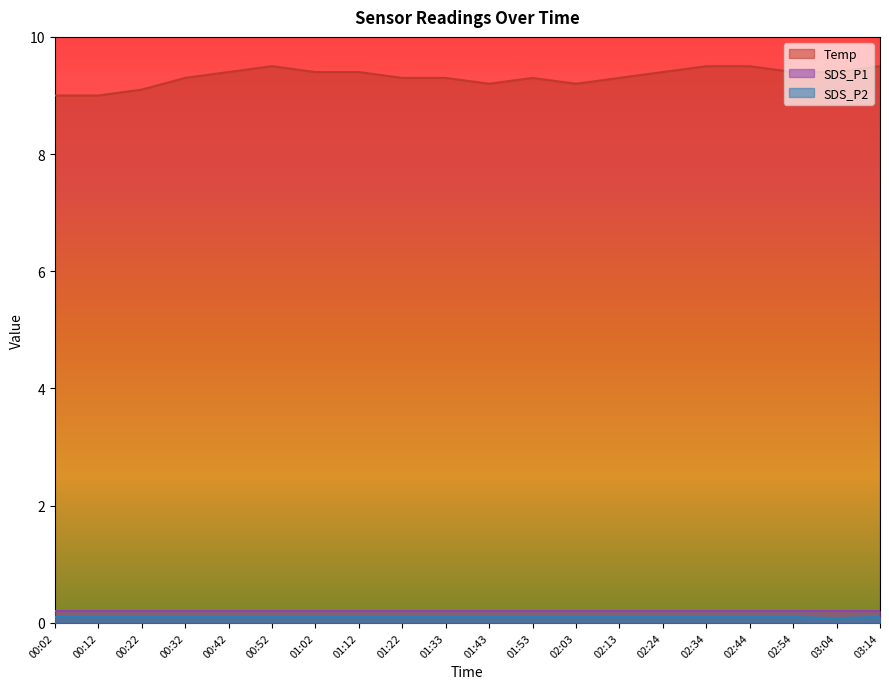

Where is the first local minimum for SDS_P2?

03:04